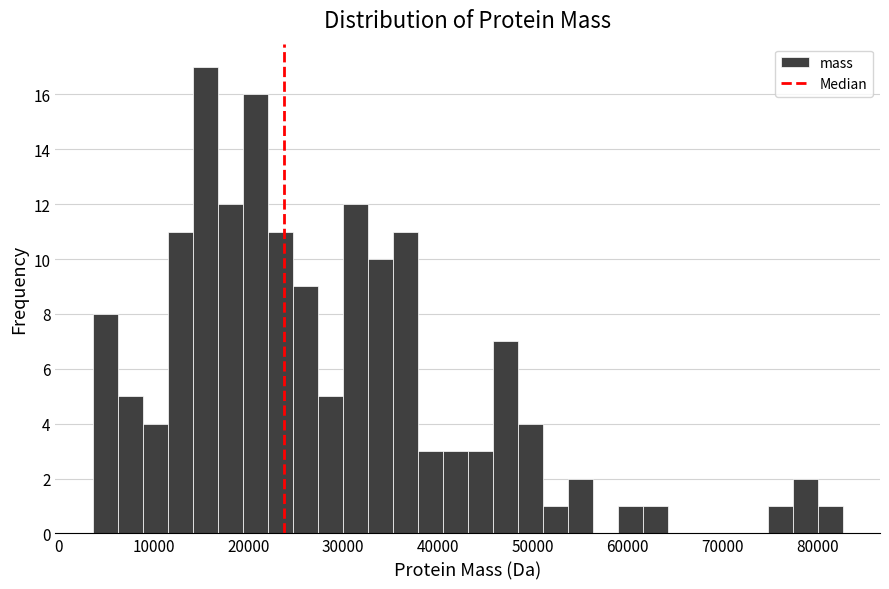

Around what value on the x-axis is the tallest bar? Give the approximate position of its centre, as read against the axis.

15000